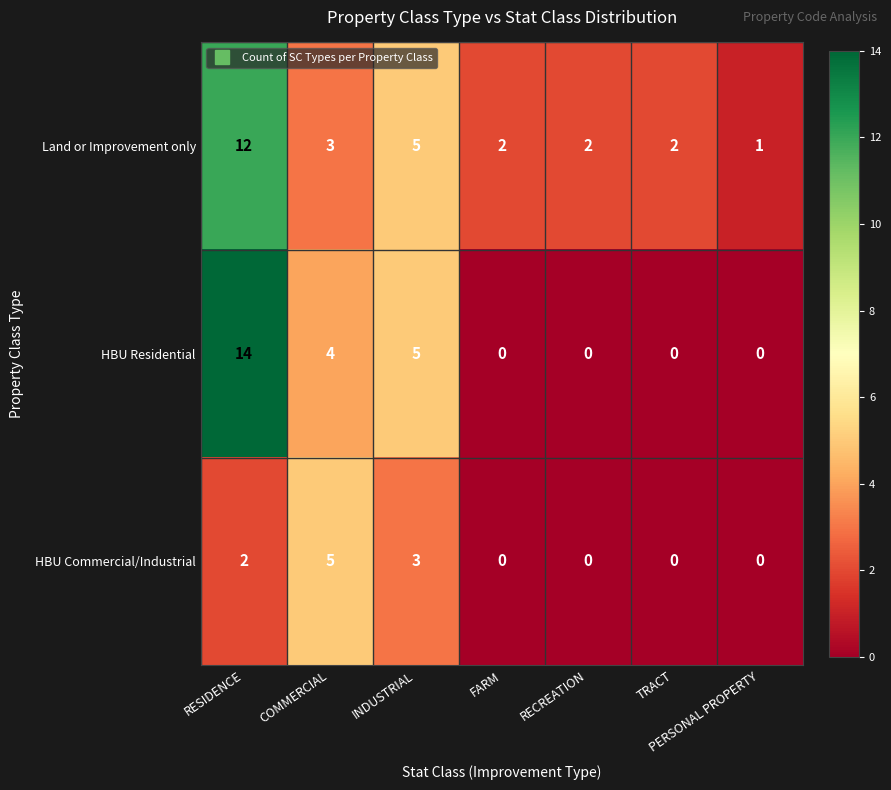

What is the difference between the highest and lowest values at COMMERCIAL?

2